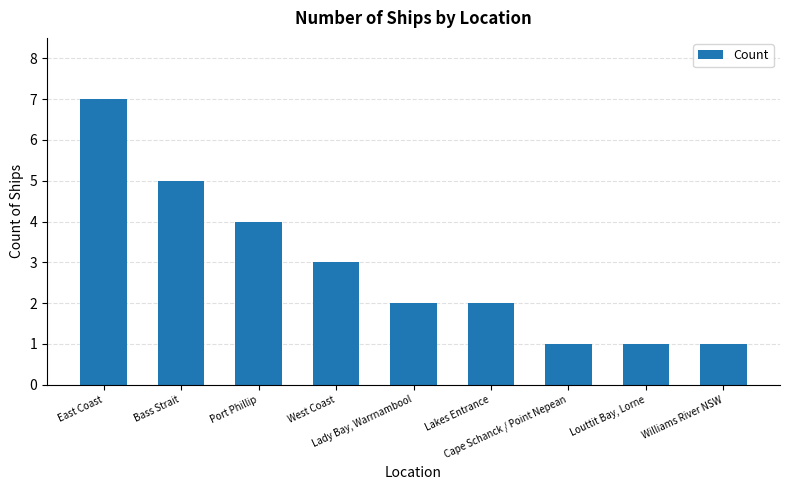

Reading right to left, transcribe all the data shown in this chart.

1	1	1	2	2	3	4	5	7